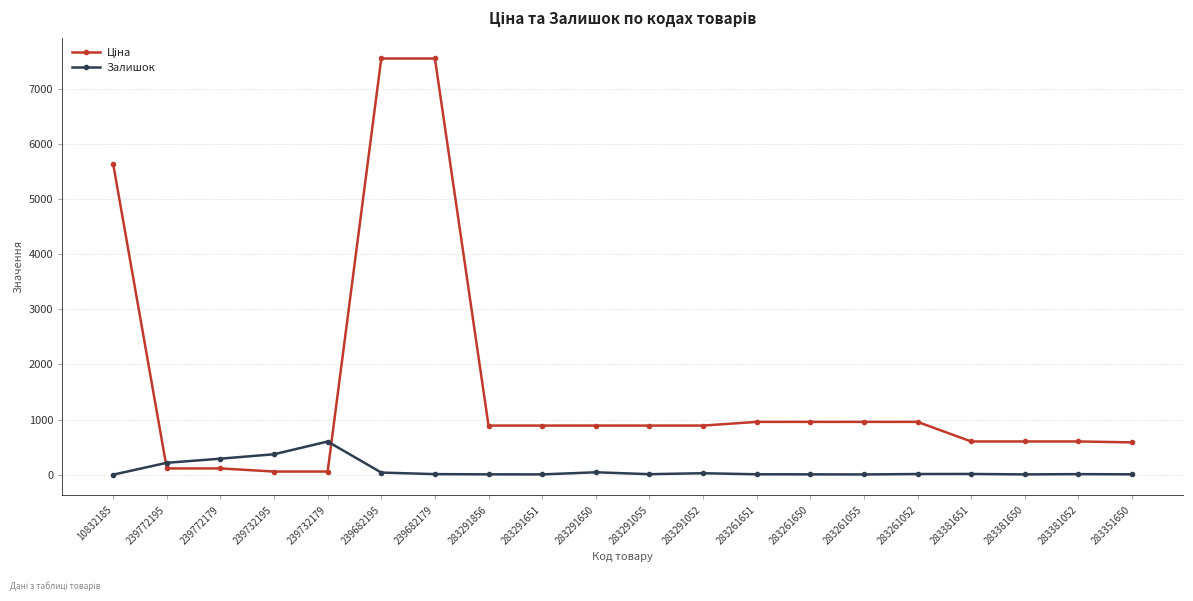

Does the chart have visible grid lines?

Yes